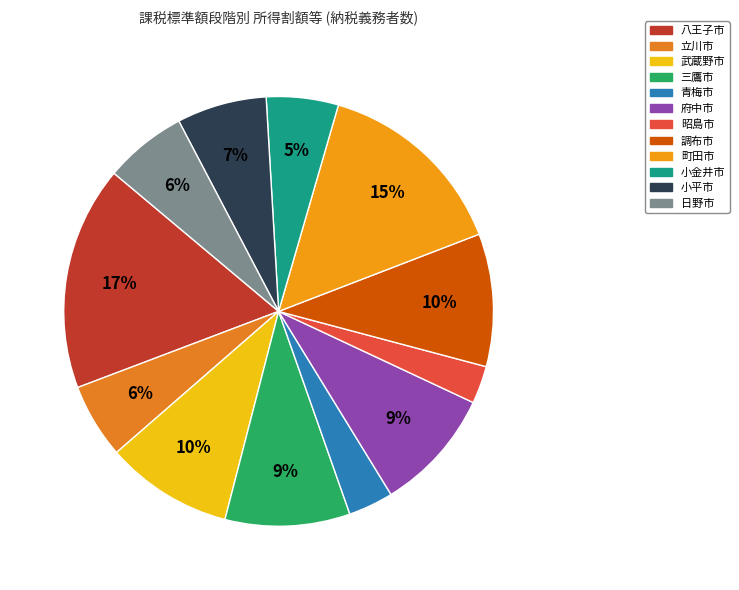

What percentage is the 青梅市 slice, to the nearest percent?

3%